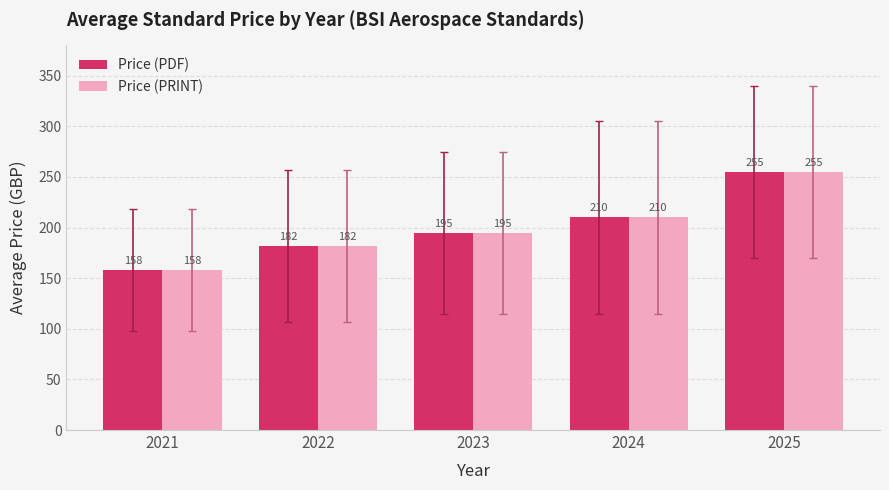

What is the total value across all series at 2021?

316